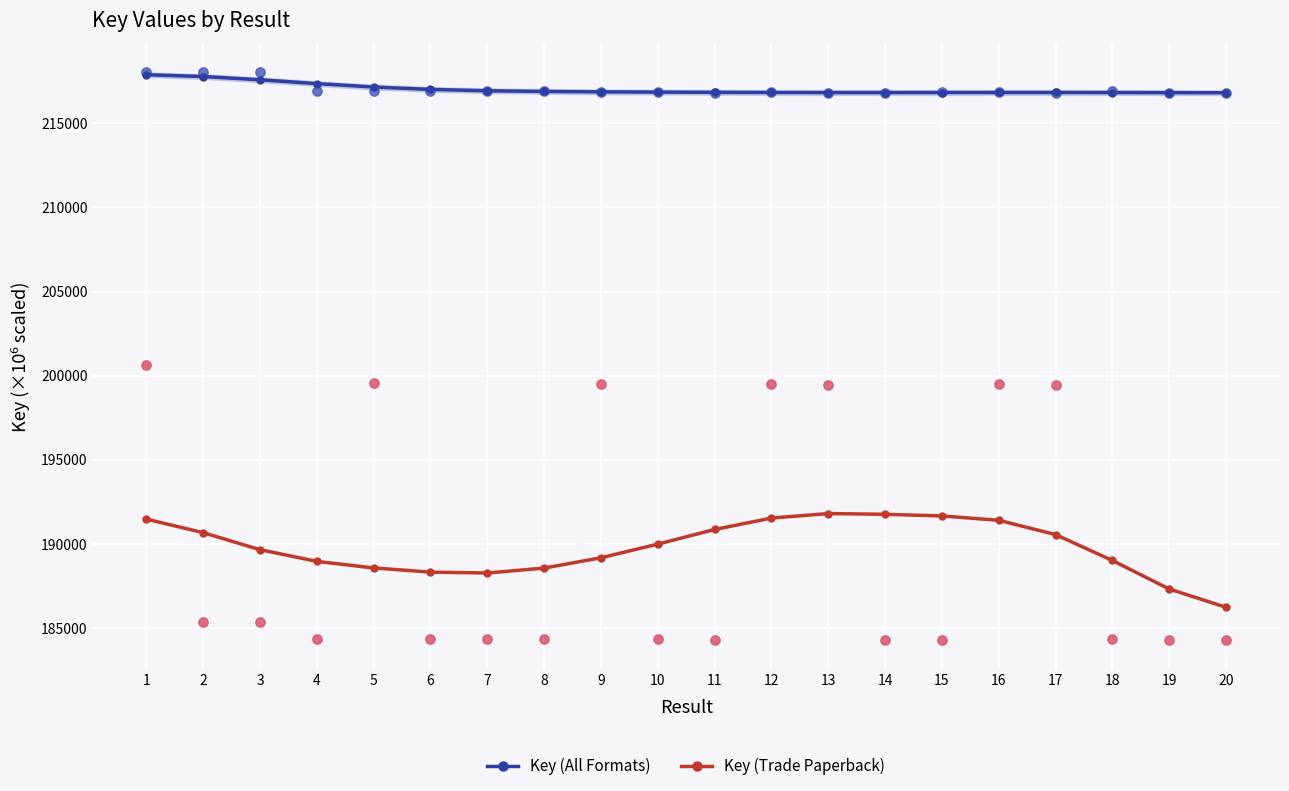

Is the value of Key (All Formats) at 1 greater than the value of Key (Trade Paperback) at 2?

Yes